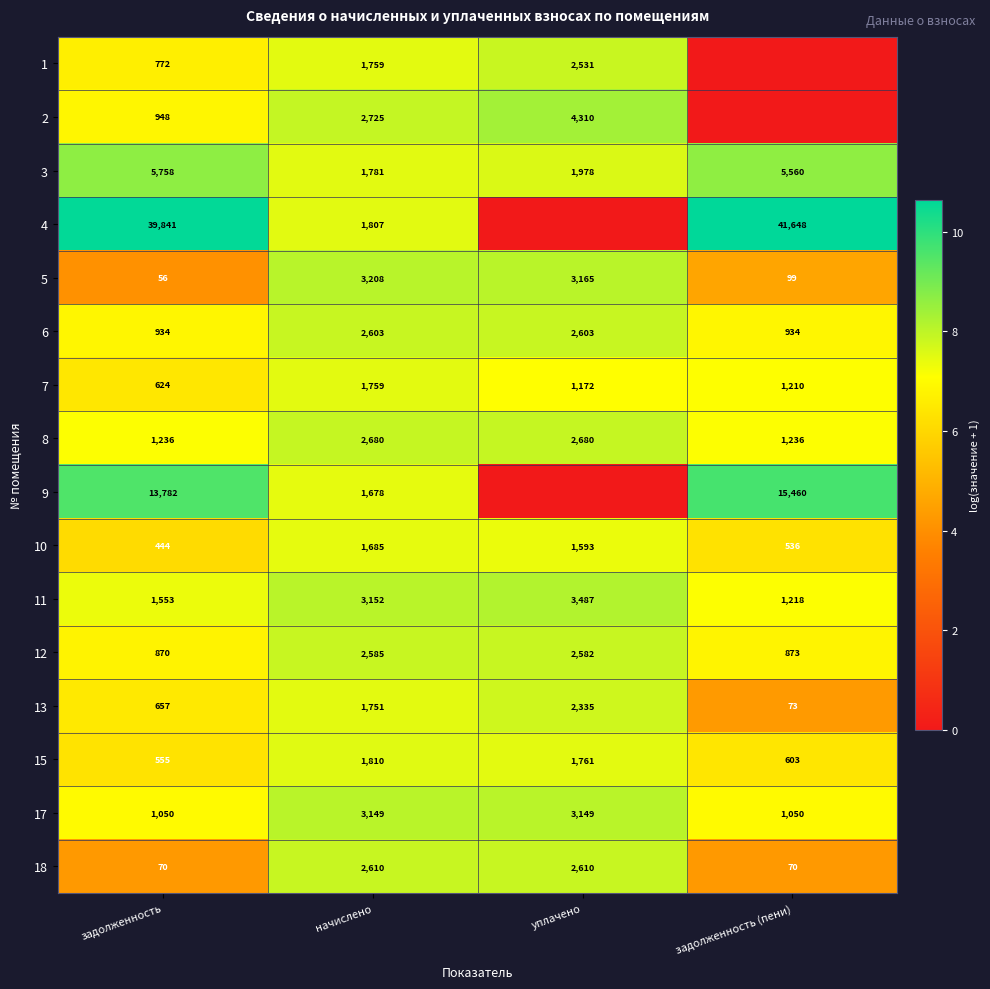

What is the average value of the 8 series?

1958